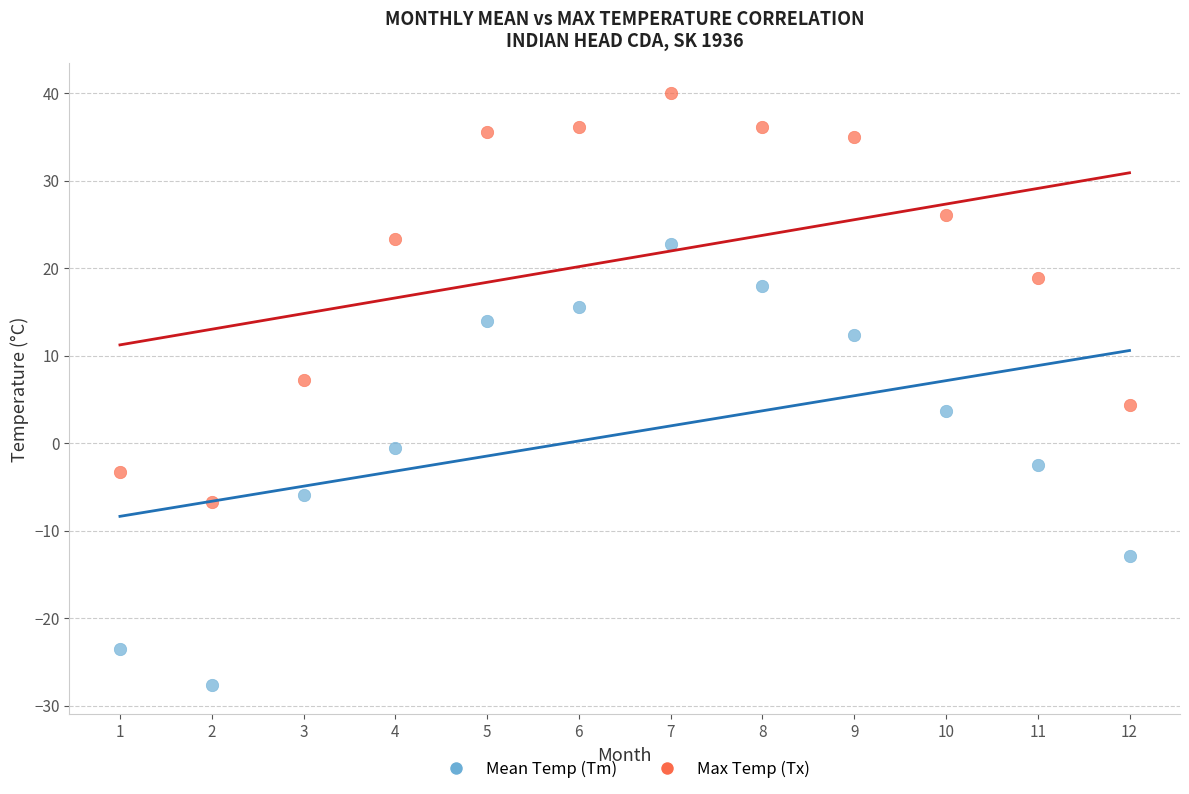

Across all data points, what is the range of X values (max minus min)?

11.0